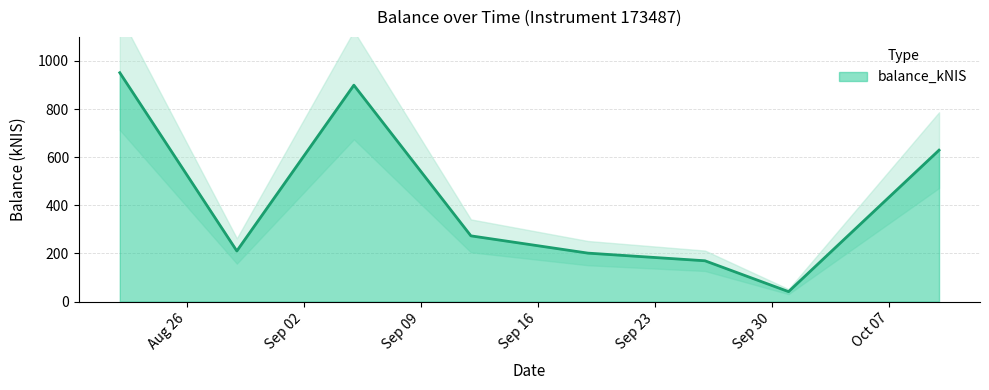

What is the difference between the maximum and minimum values?

909.7